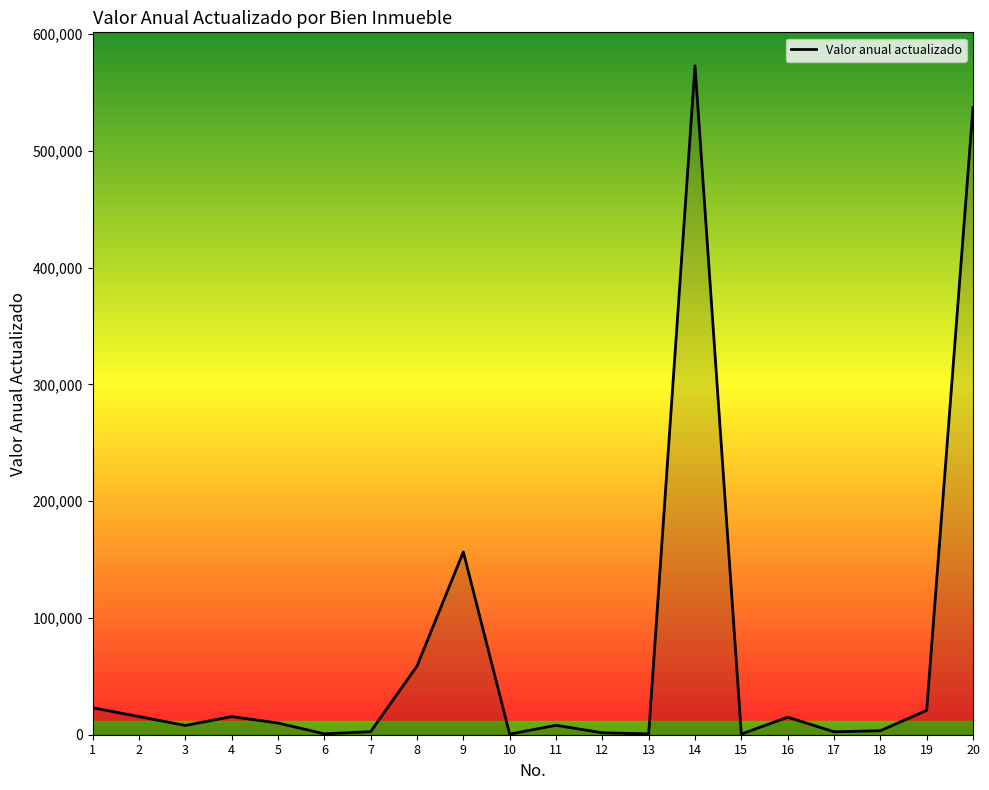

What is the difference between the maximum and second lowest values?

572246.0